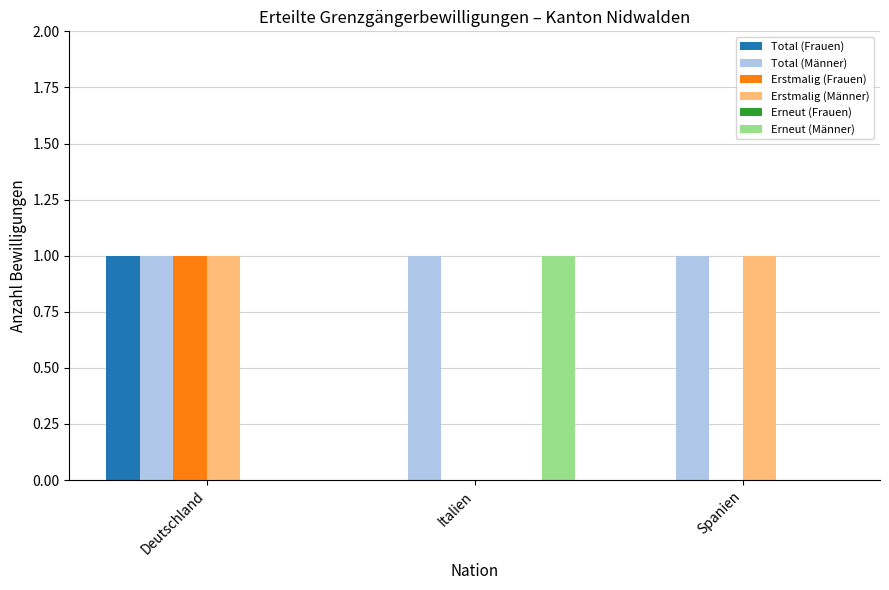

What is the sum of all Total (Frauen) values?

1